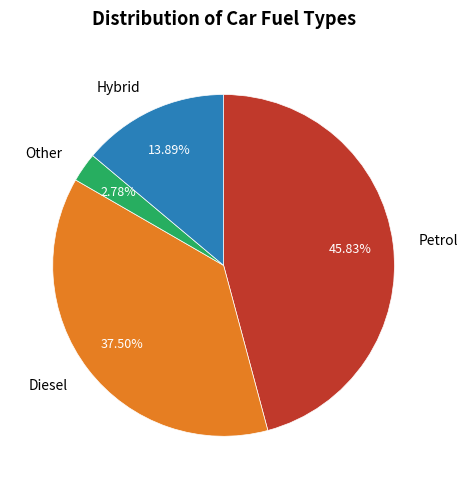

Does Petrol account for over 50% of the chart?

No